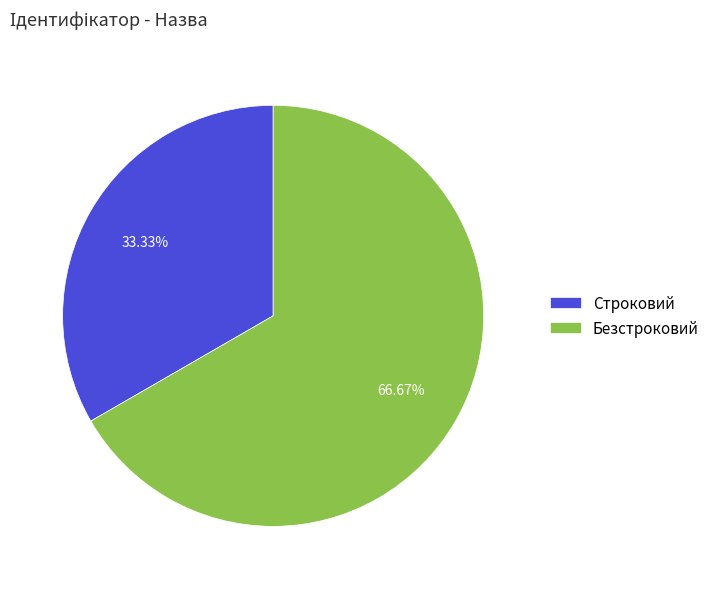

Count the number of slices in the pie.

2